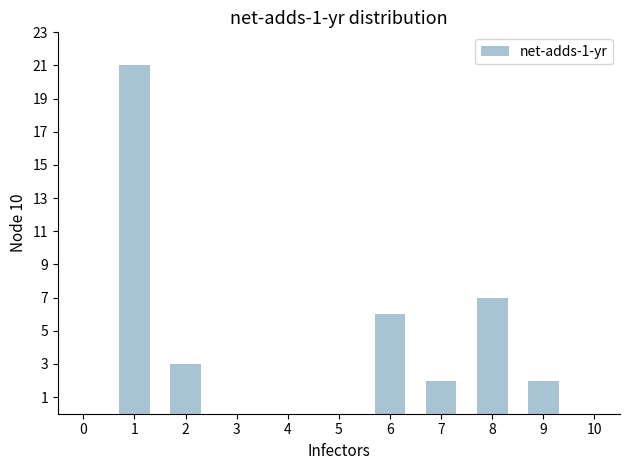

Reading left to right, what are all the values shown in this chart?

0	21	3	0	0	0	6	2	7	2	0